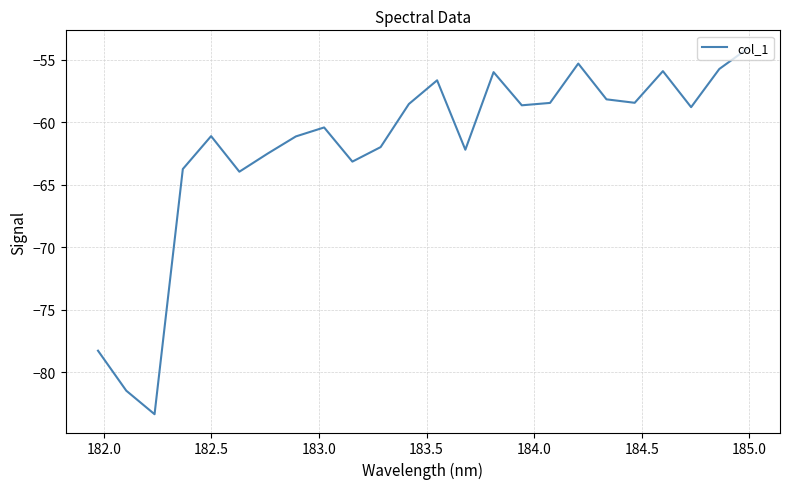

What is the maximum value shown in the chart?

-54.1